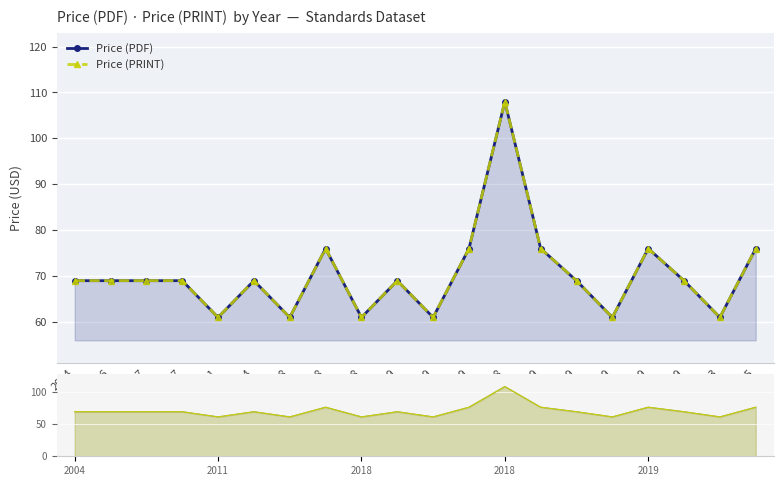

Is it true that Price (PDF) equals 33 at 2019?

False